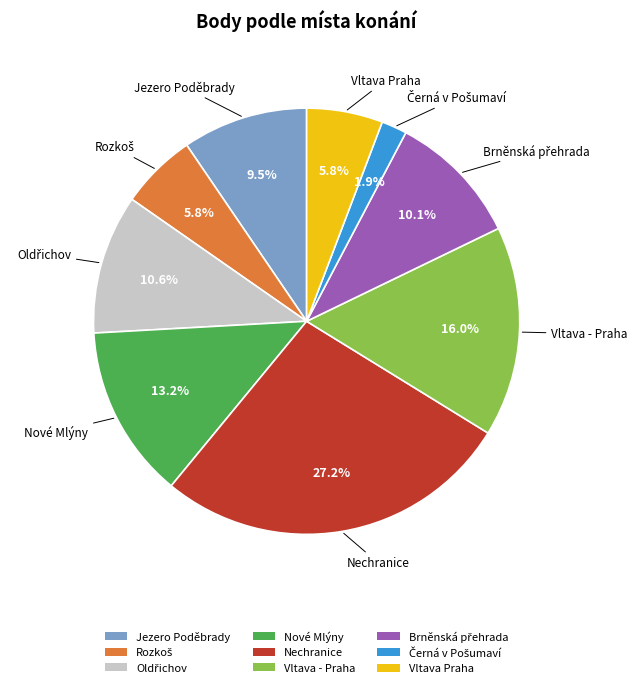

Which slice is the largest?

Nechranice